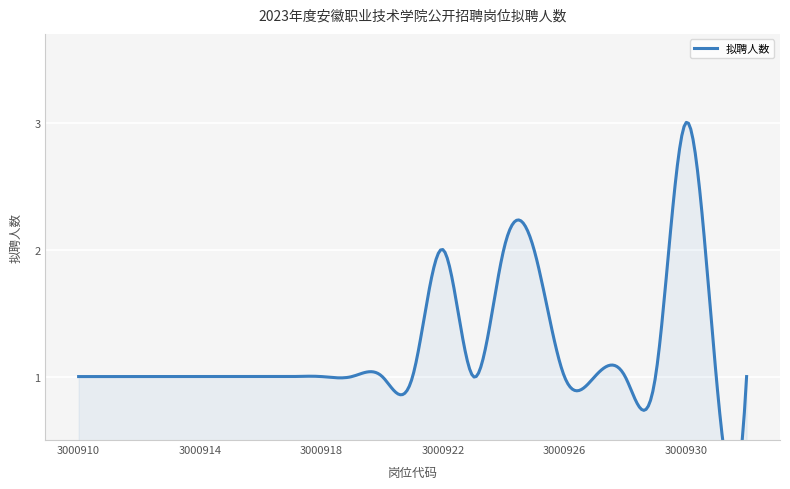

What is the maximum value shown in the chart?

3